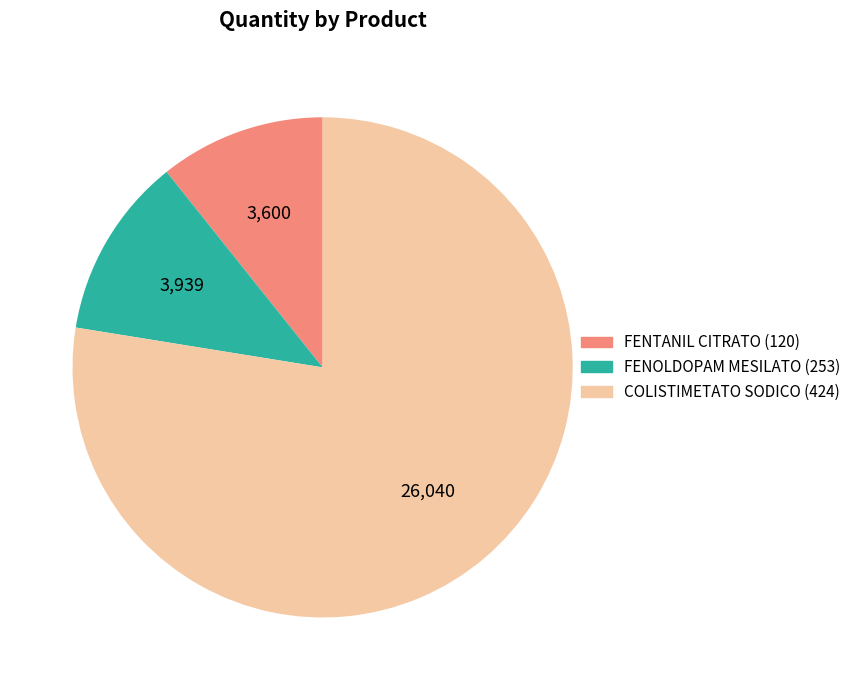

Combined, do FENTANIL CITRATO (120) and COLISTIMETATO SODICO (424) account for over 50%?

Yes